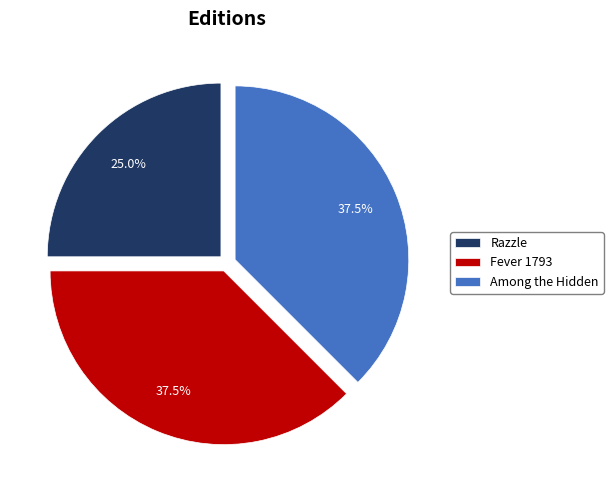

Which slice is the smallest?

Razzle